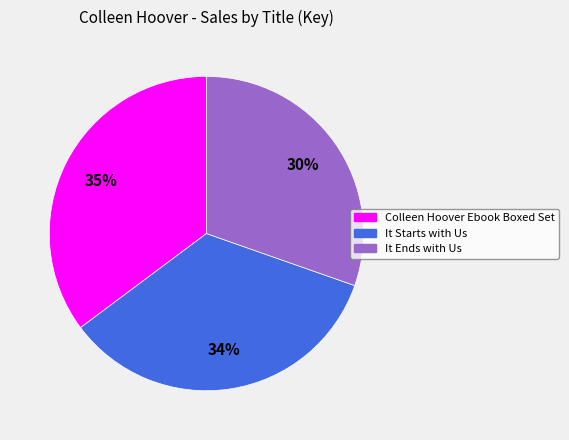

To the nearest percent, what is the average slice percentage?

33%